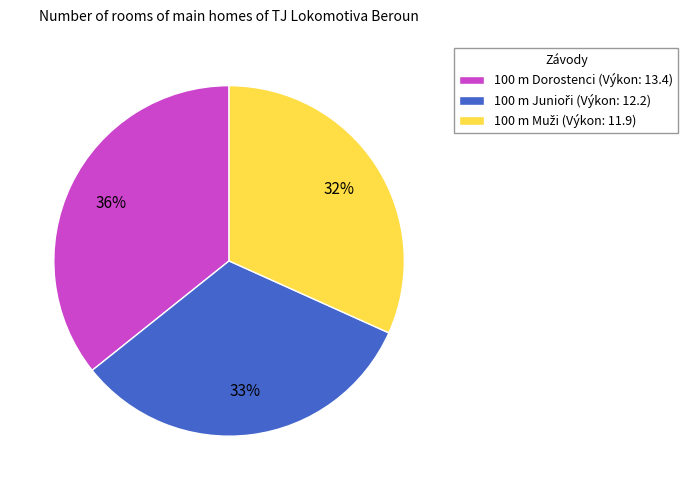

To the nearest percent, what is the average slice percentage?

33%